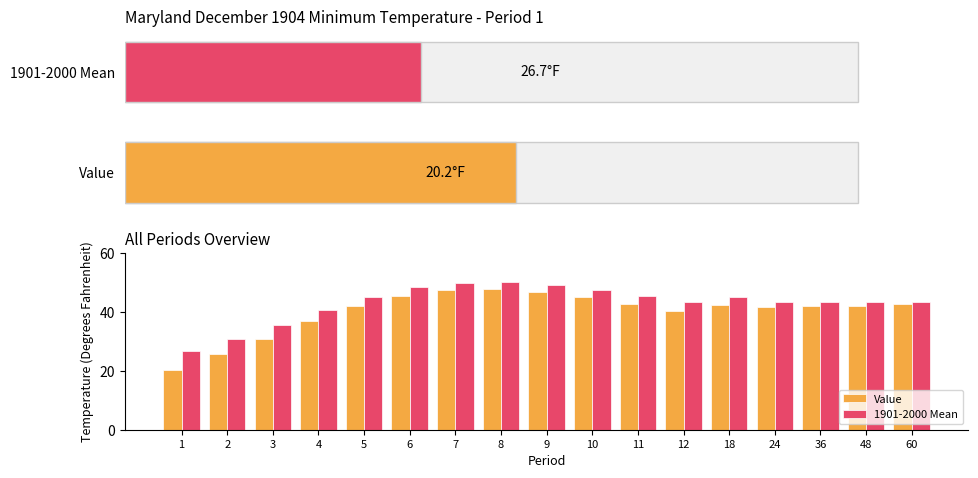

What value does the Value series have at 24?

41.6